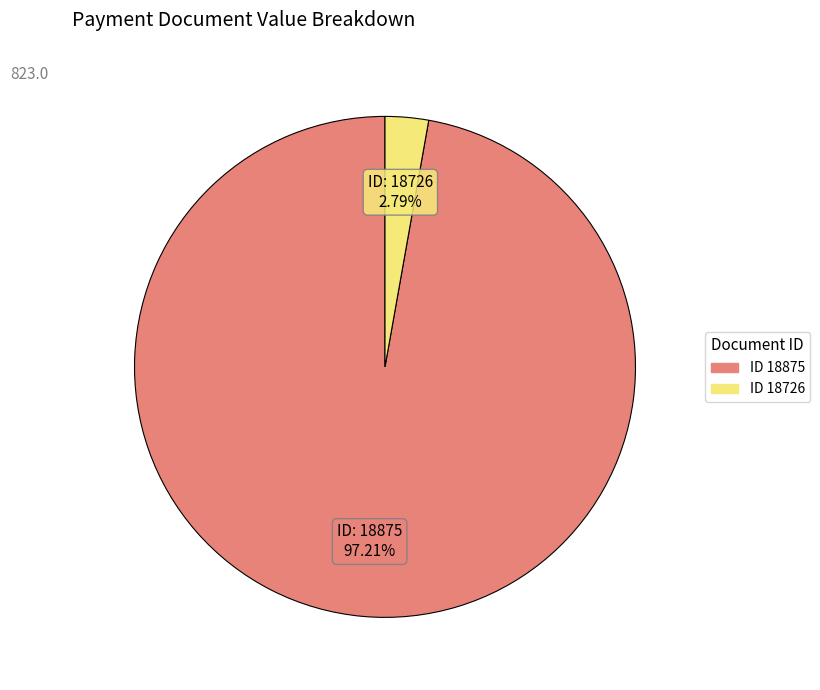

Is there any slice that represents more than half of the pie?

Yes